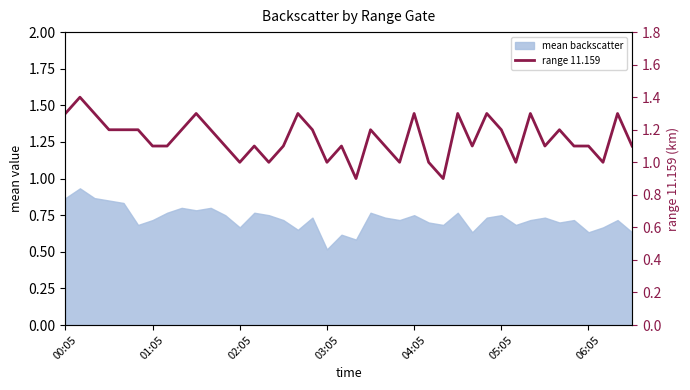

The chart shows a value of 1.1 at 7. True or false?

True